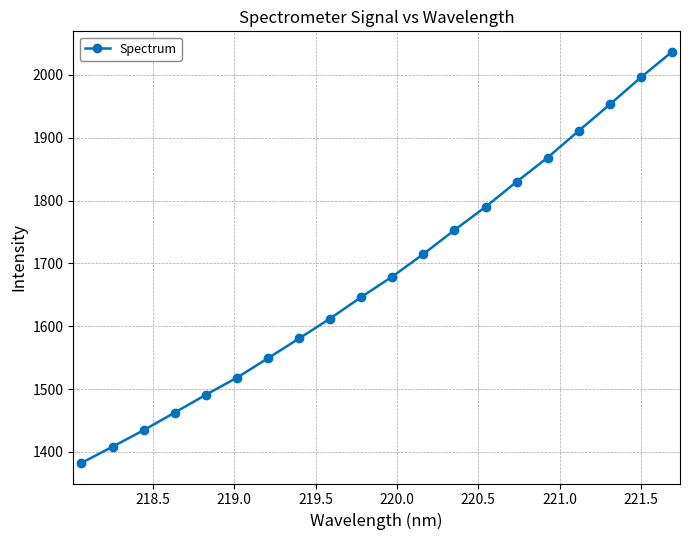

What is the value of the 3rd point from the left?

1434.6